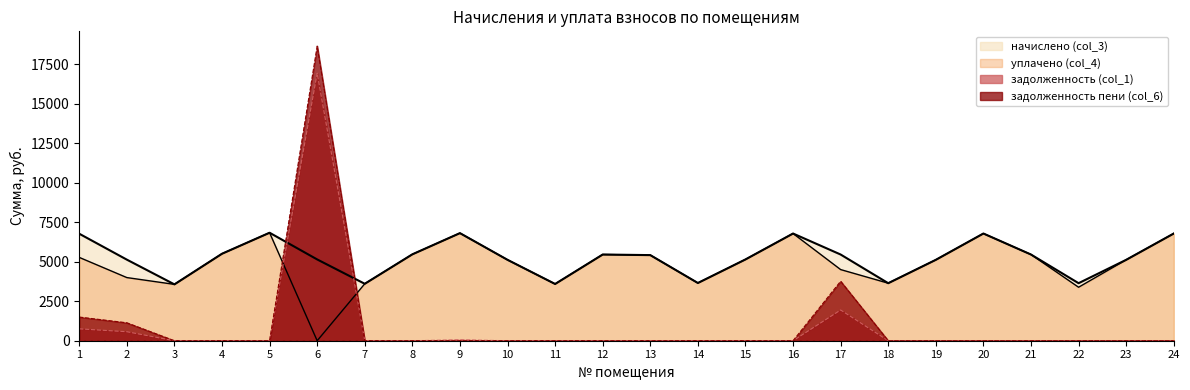

At which label is начислено (col_3) closest to 5197?

6